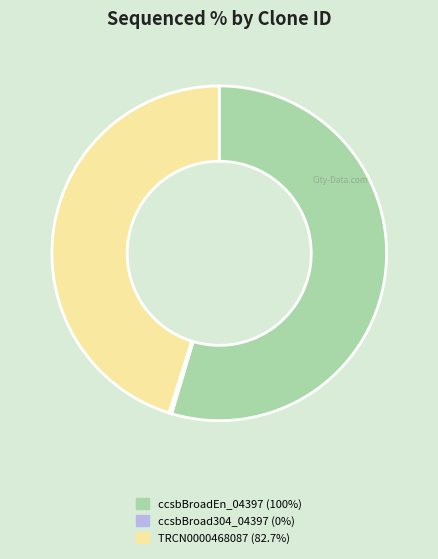

Which category has the biggest portion of the pie?

ccsbBroadEn_04397